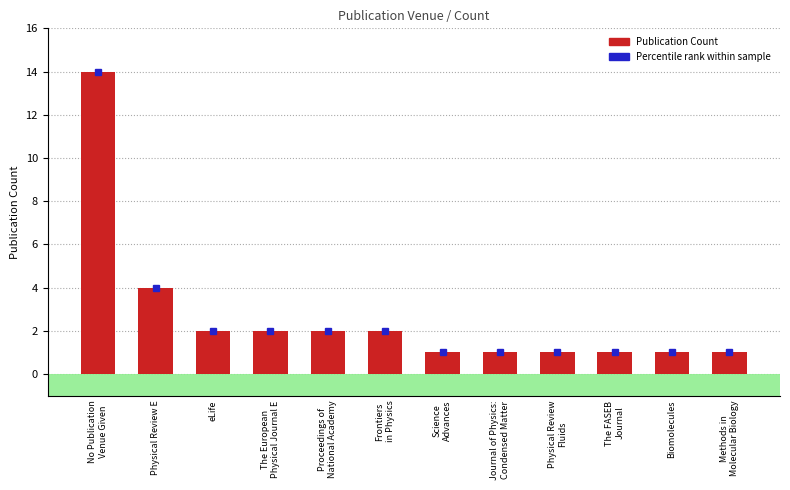

Where is the data nearest to the value 7?

Physical Review E